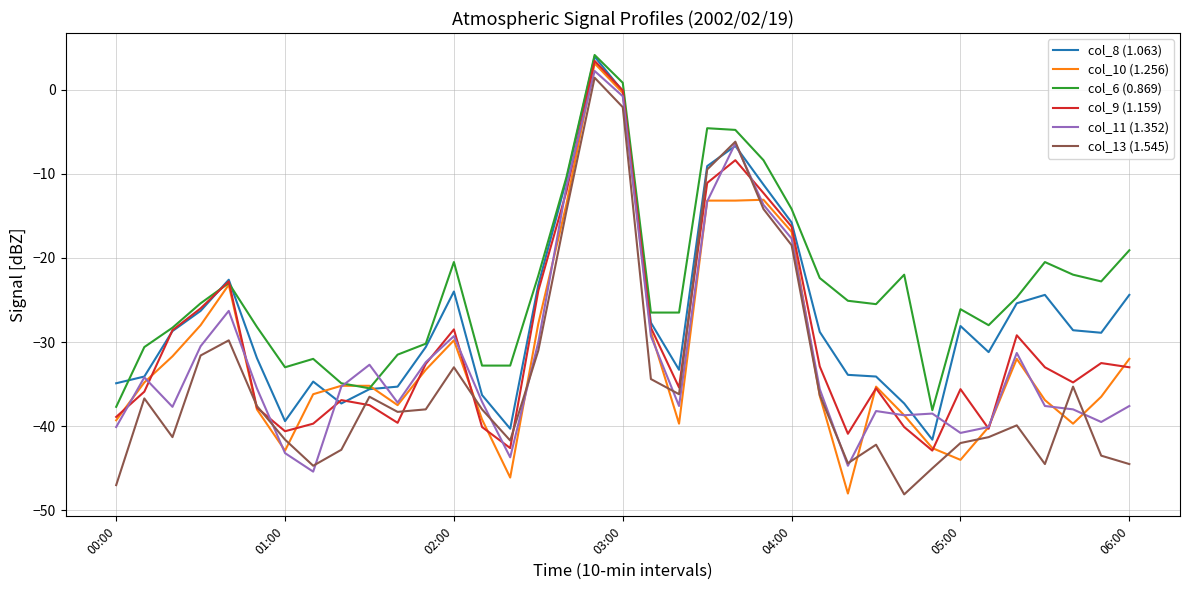

Which series has the largest total across all categories?

col_6 (0.869)